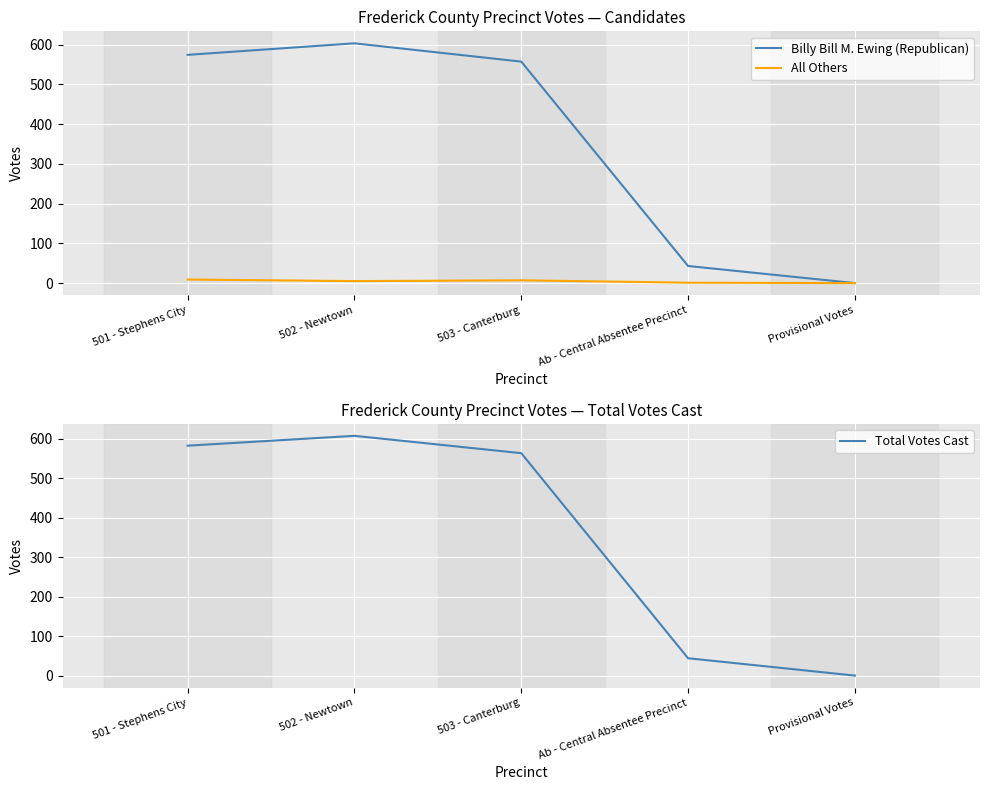

What is the difference between the Billy Bill M. Ewing (Republican) values at 501 - Stephens City and 503 - Canterburg?

17